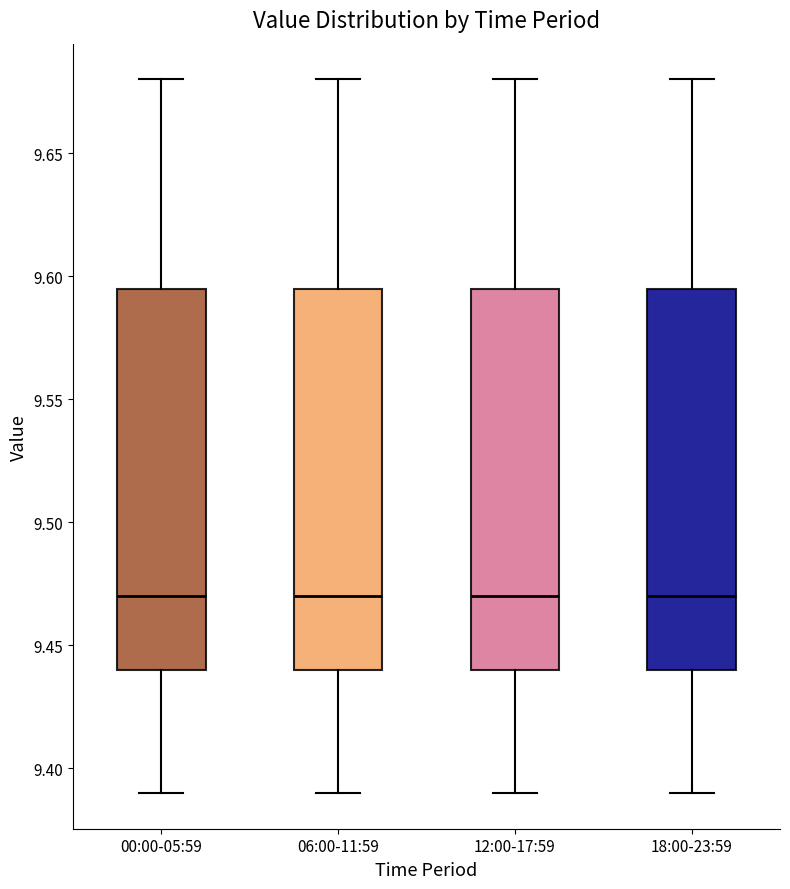

Where is the lower edge of the box for 00:00-05:59 on the y-axis? The values are not printed on the chart, so give them approximately, as read against the axis.

9.440